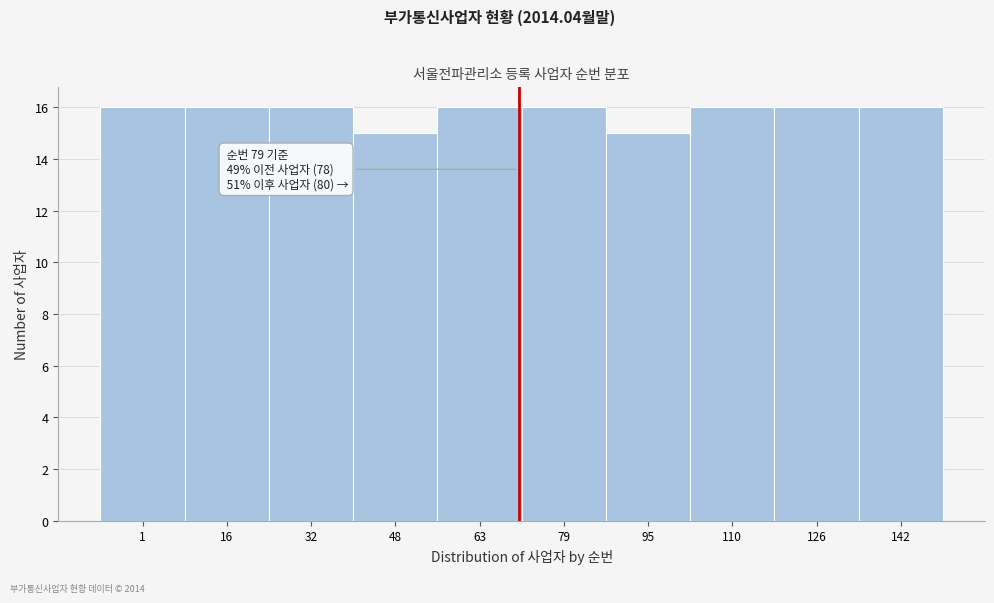

Reading left to right, what are all the values shown in this chart?

1=16	16=16	32=16	48=15	63=16	79=16	95=15	110=16	126=16	142=16